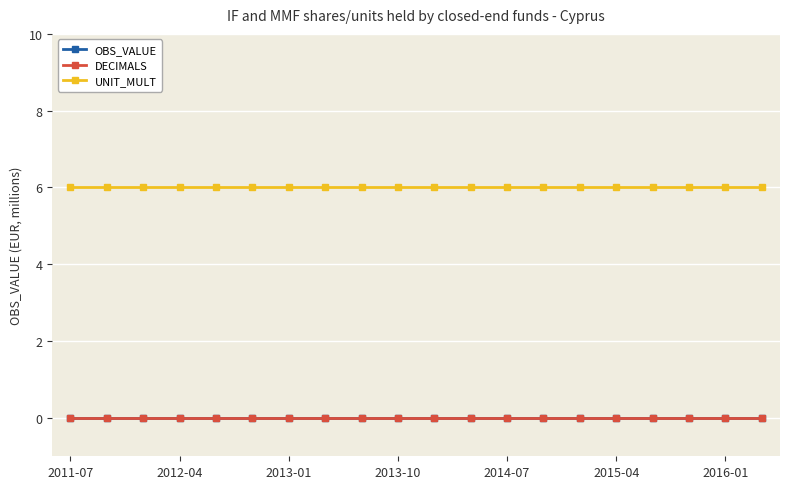

True or false: DECIMALS and OBS_VALUE intersect in this chart.

False